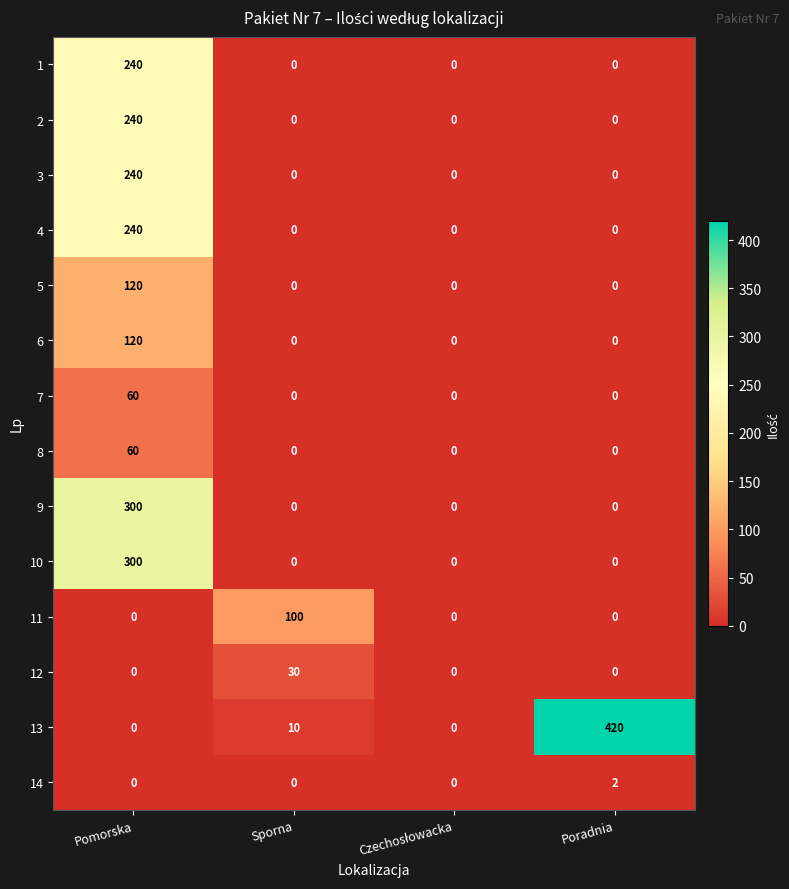

Is it true that 5 equals 78 at Pomorska?

False